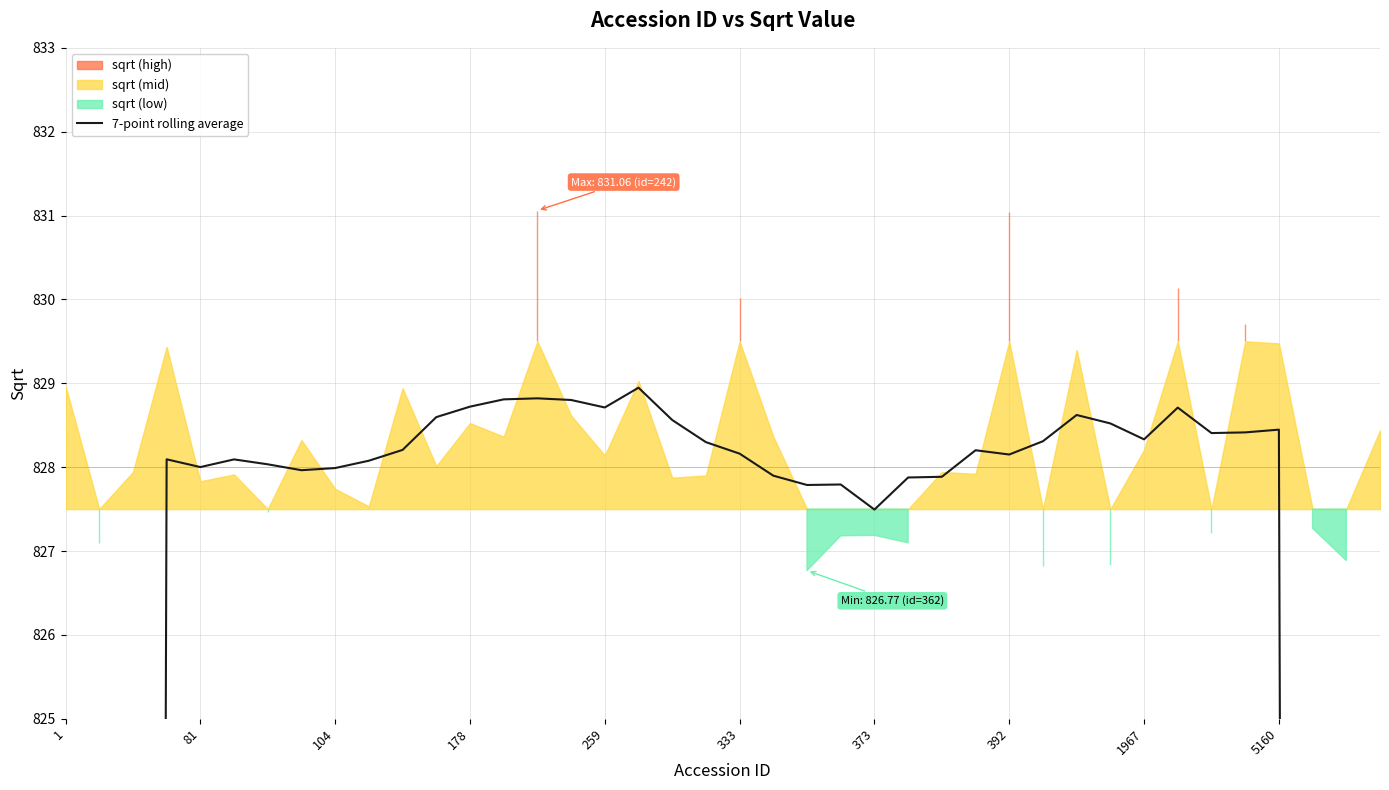

What position from the left is 81?

5